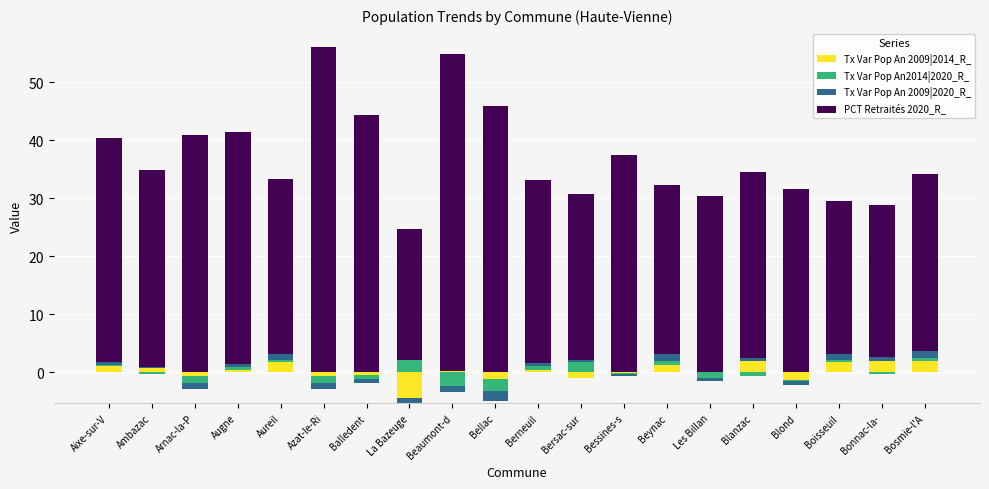

How many values in the Tx Var Pop An2014|2020_R_ series exceed 0?

9